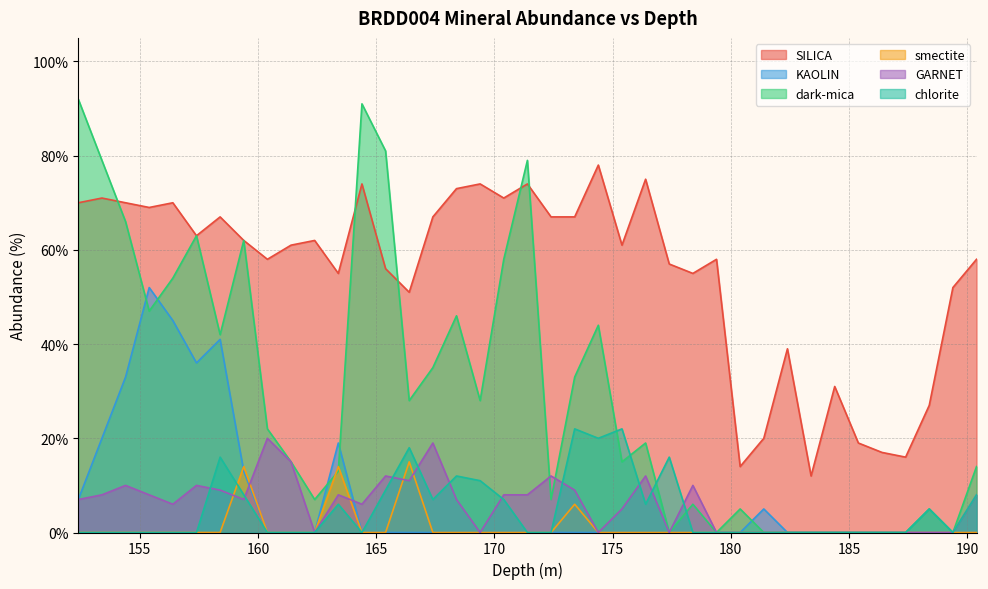

What is the total value across all series at 164.4?

171